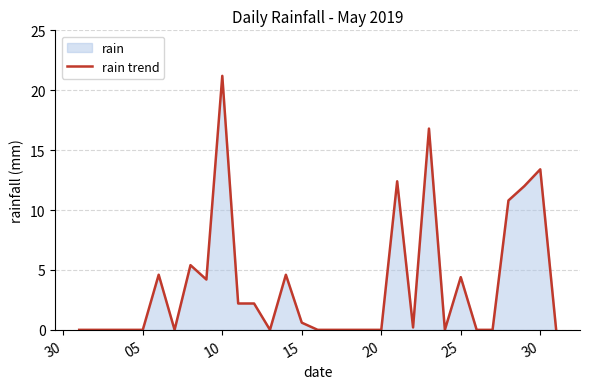

Which has a higher value, 10 or 30?

10